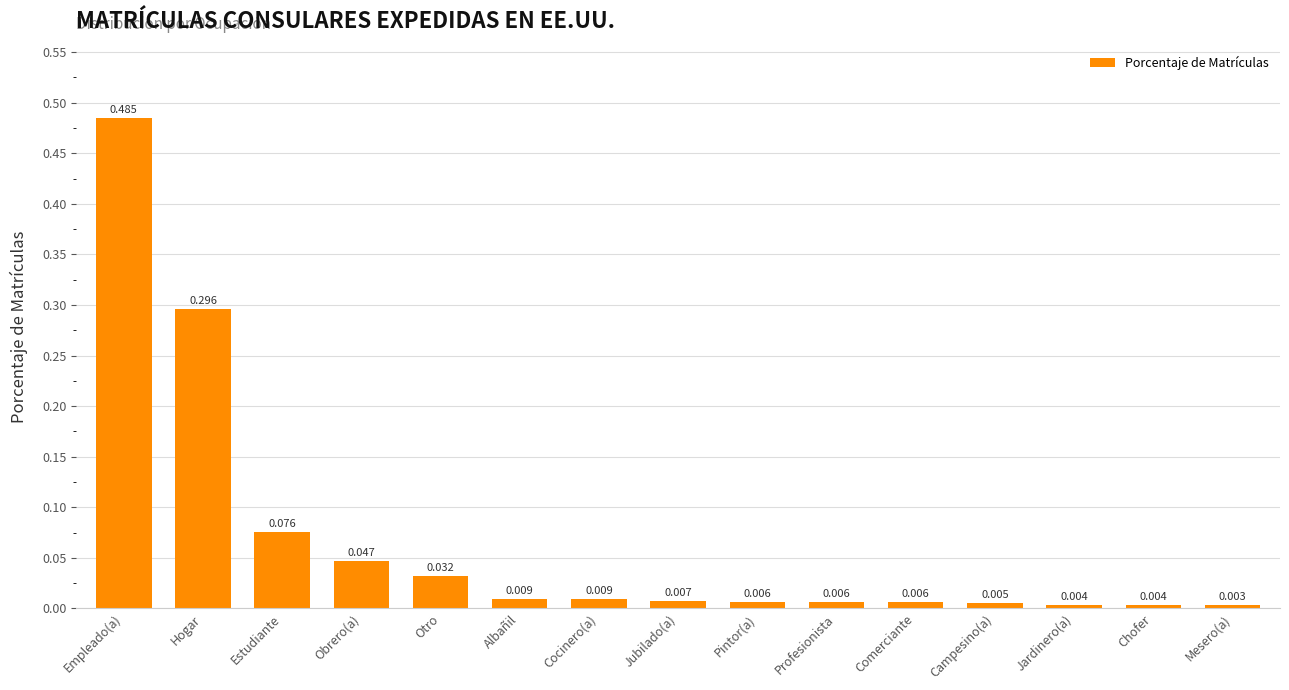

How many bars are there in total?

15